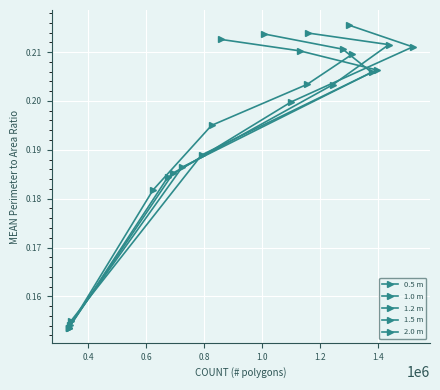

Which series ends up on top after the final intersection of 1.2 m and 1.5 m?

1.2 m